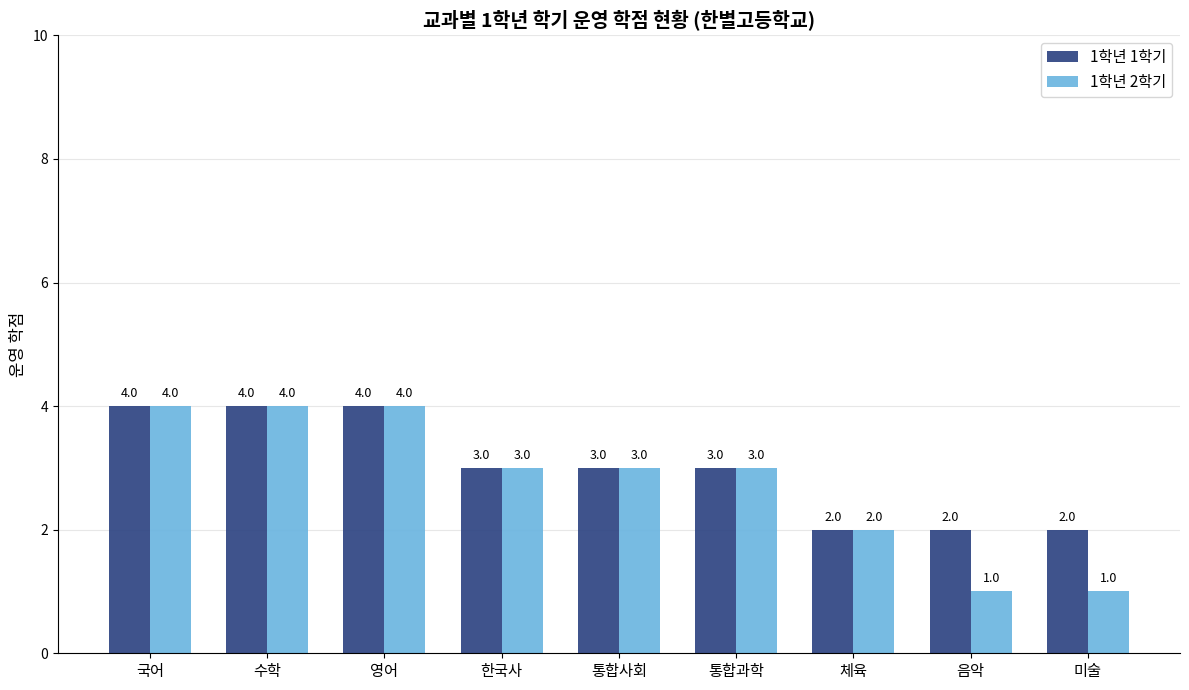

How many groups of bars are there?

9